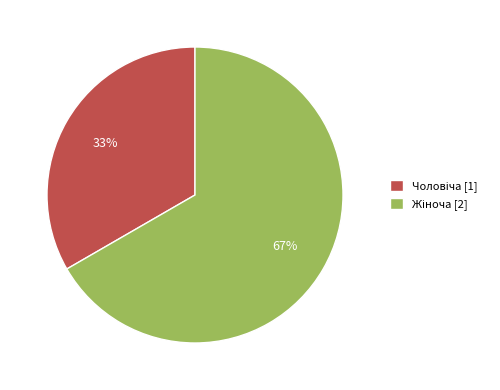

Does any single category account for the majority?

Yes